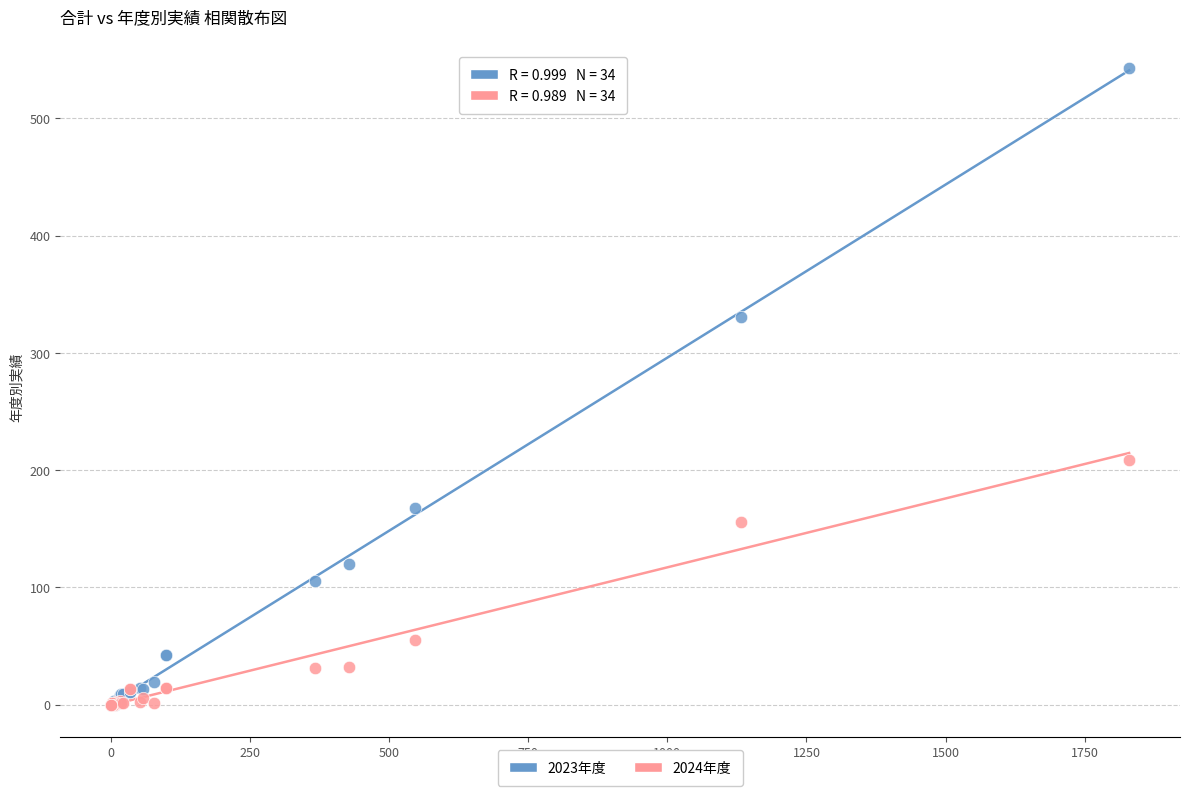

Which series has the largest Y range (max minus min)?

2023年度